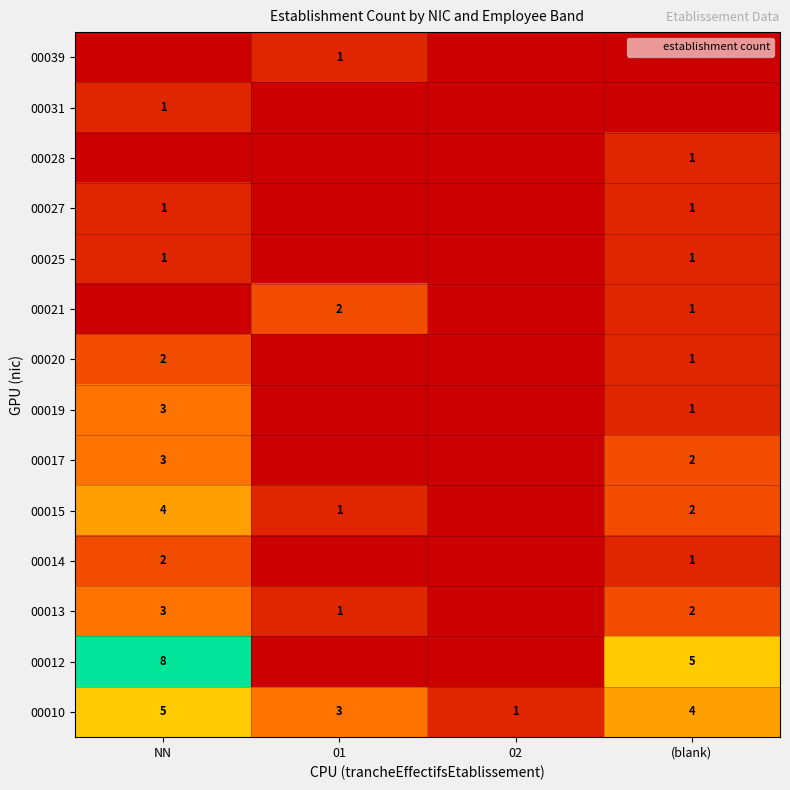

What is the sum of the 00020 values at 02 and (blank)?

1